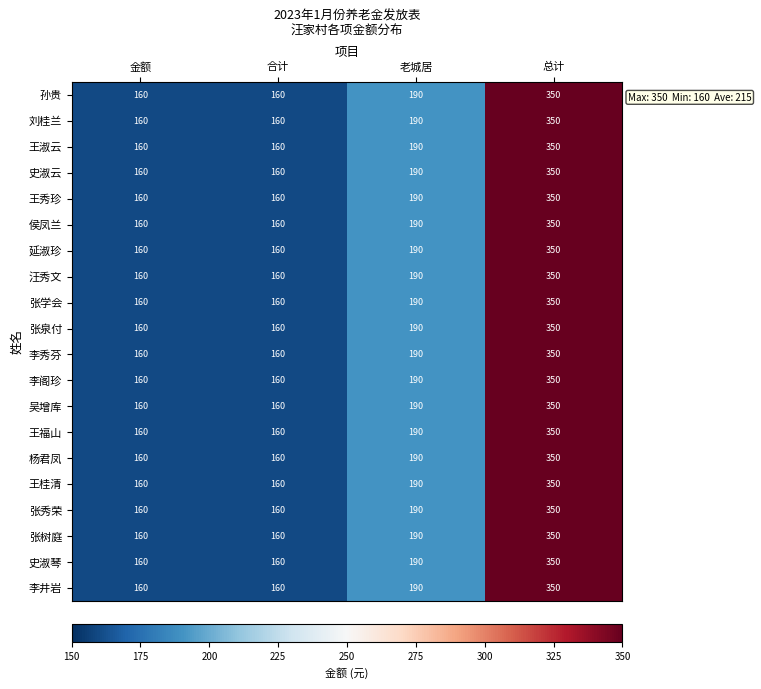

What is the difference between the 延淑珍 values at 合计 and 老城居?

30